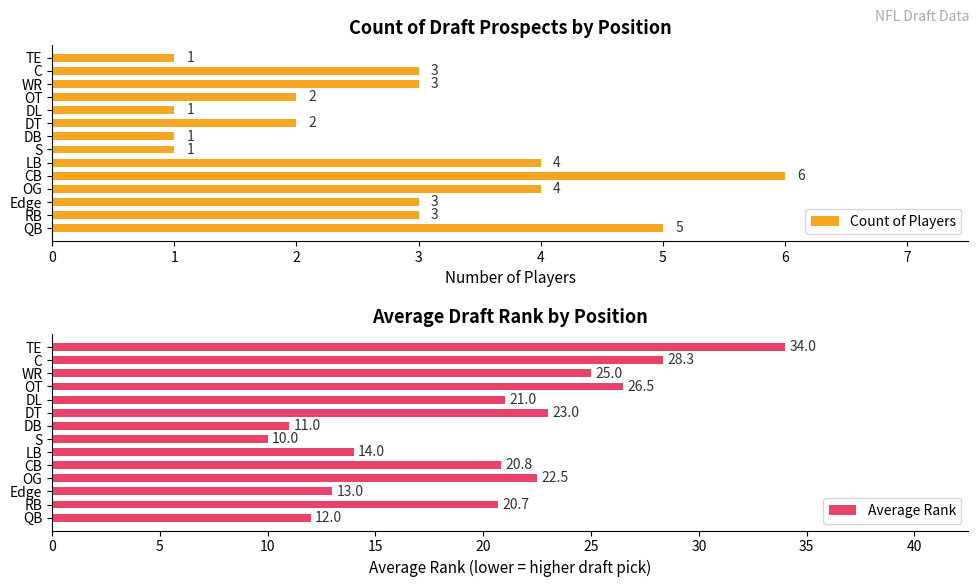

What are all the series names shown in the legend?

Count of Players, Average Rank